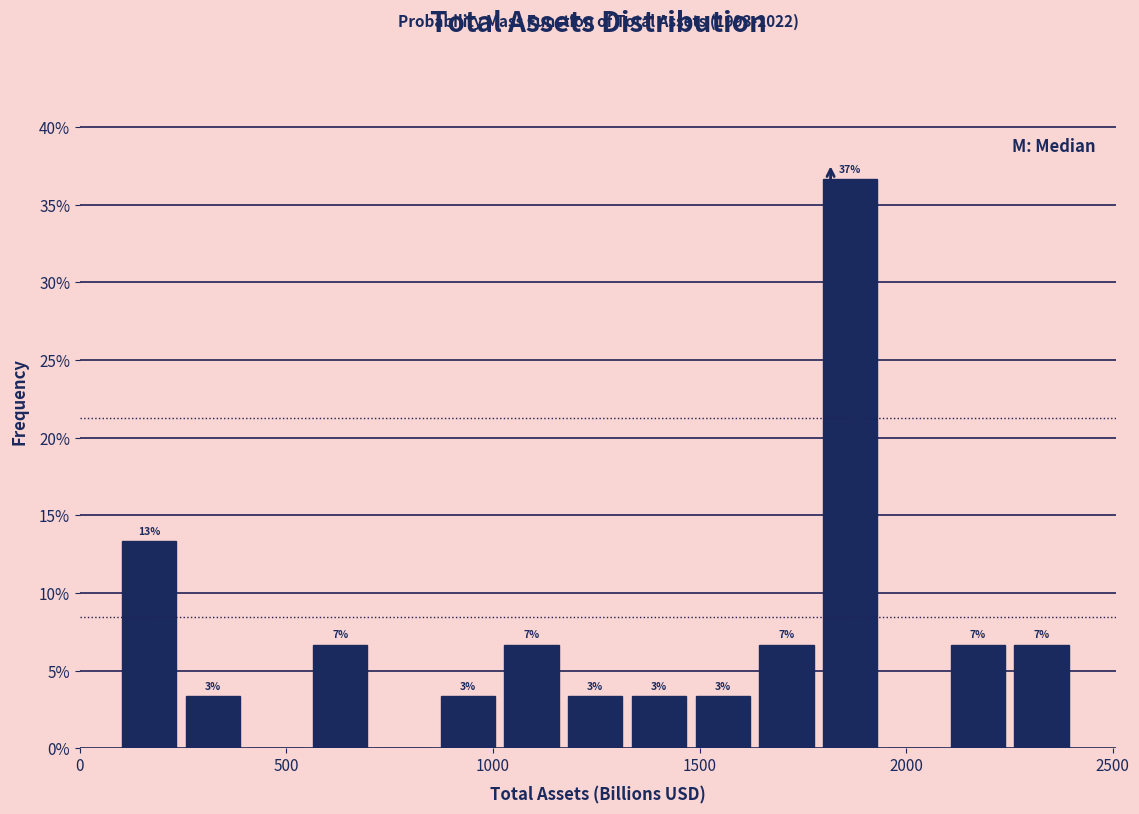

Around what value on the x-axis is the tallest bar? Give the approximate position of its centre, as read against the axis.

1850